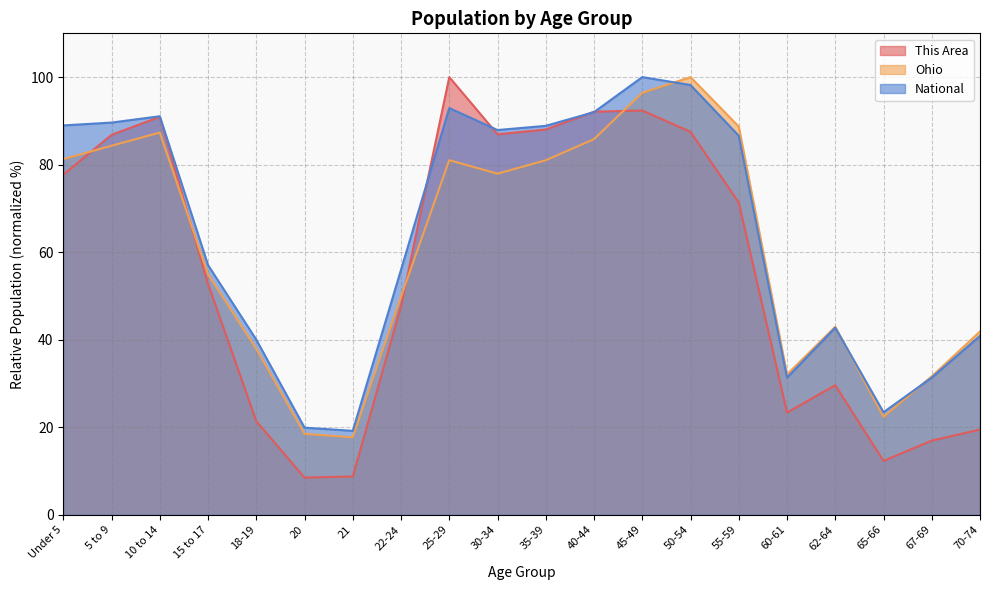

What is the difference between the maximum and minimum values in the National series?

80.8